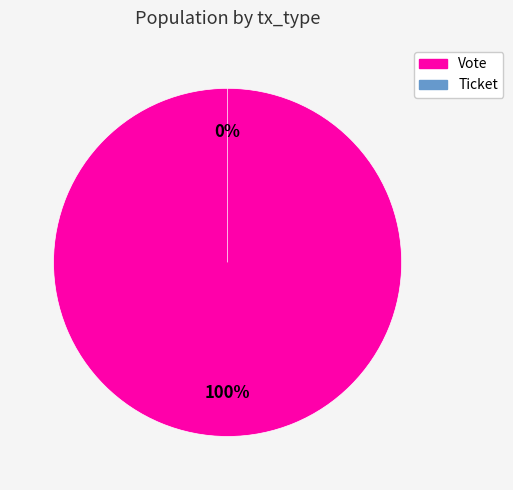

Which category accounts for the majority?

Vote